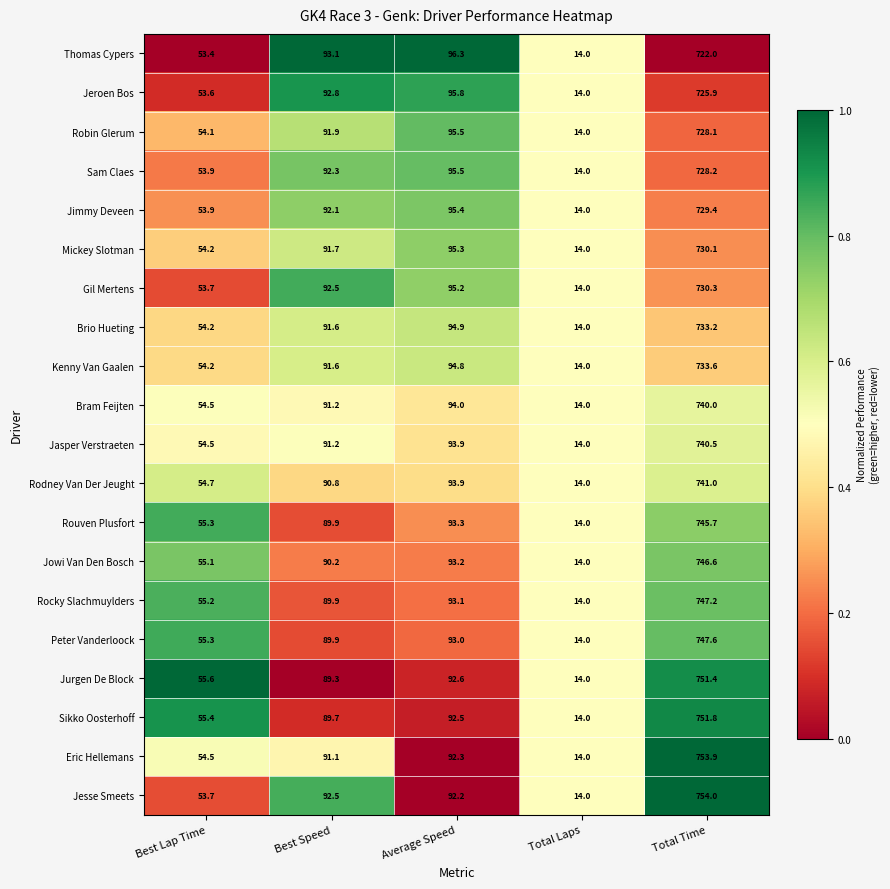

At Total Time, list the series in order from largest to smallest.

Jesse Smeets, Eric Hellemans, Sikko Oosterhoff, Jurgen De Block, Peter Vanderloock, Rocky Slachmuylders, Jowi Van Den Bosch, Rouven Plusfort, Rodney Van Der Jeught, Jasper Verstraeten, Bram Feijten, Kenny Van Gaalen, Brio Hueting, Gil Mertens, Mickey Slotman, Jimmy Deveen, Sam Claes, Robin Glerum, Jeroen Bos, Thomas Cypers